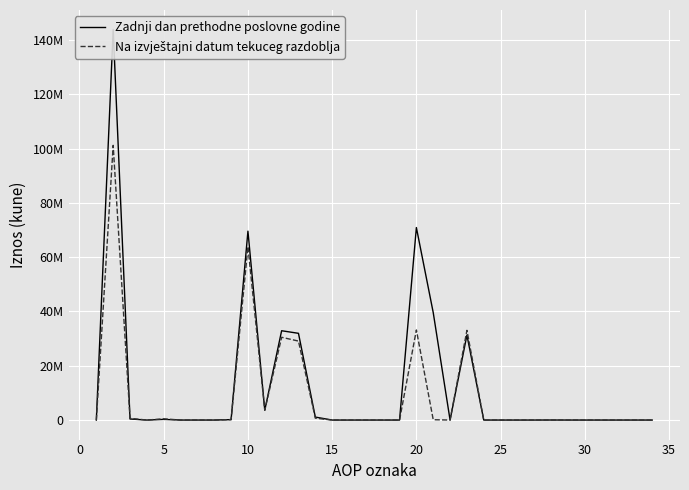

Which series has the largest total across all categories?

Zadnji dan prethodne poslovne godine